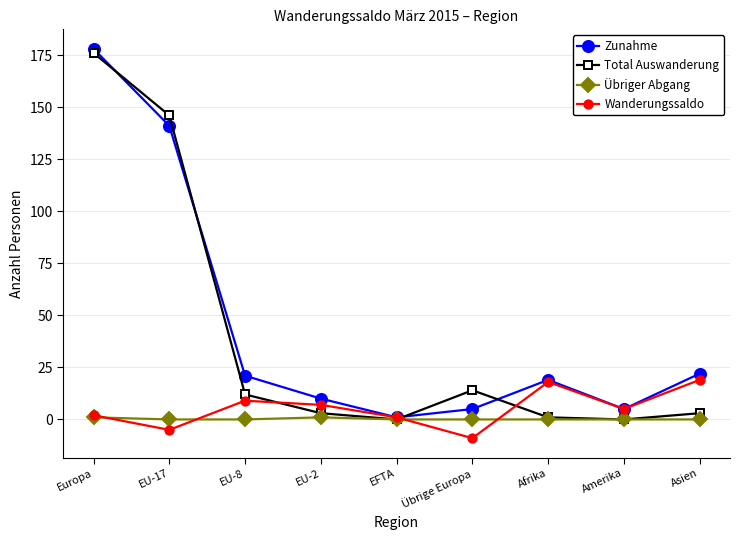

At which category does Zunahme reach its first local peak?

Afrika